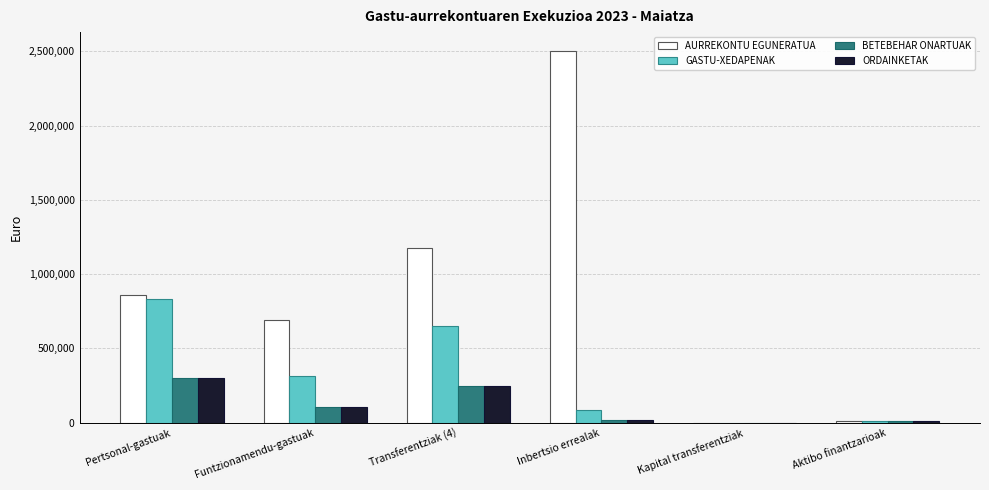

Which category has the highest value across all series?

Inbertsio errealak